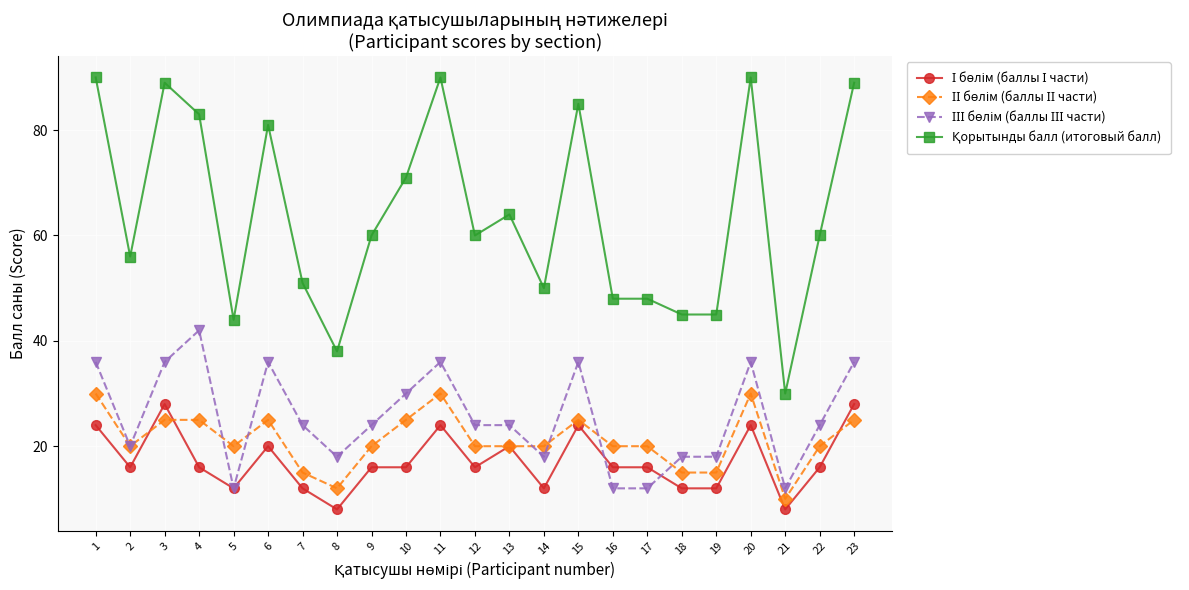

What is the spread (max minus min) of values at 6?

61